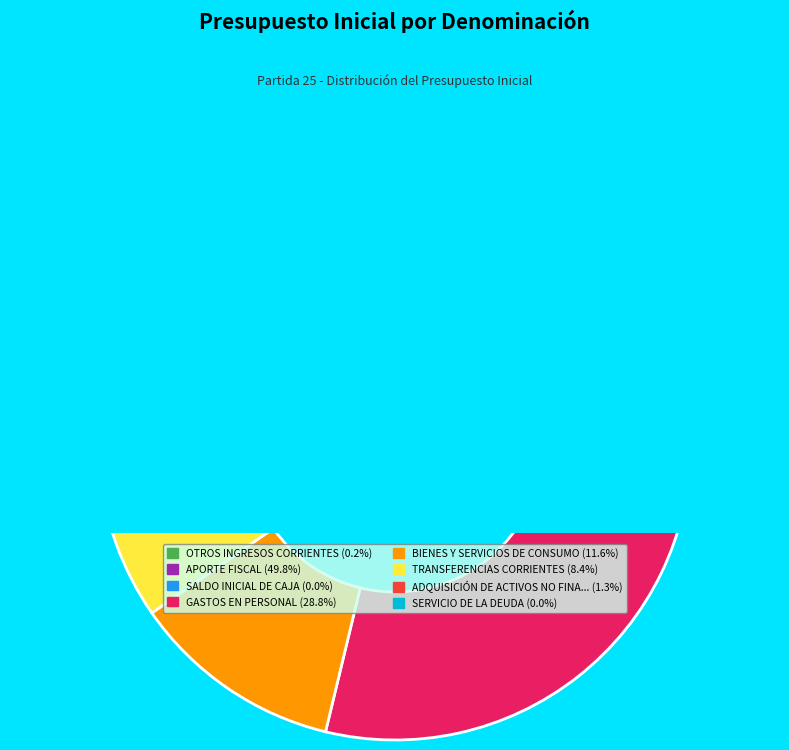

Is the sum of OTROS INGRESOS CORRIENTES and SERVICIO DE LA DEUDA greater than half?

No